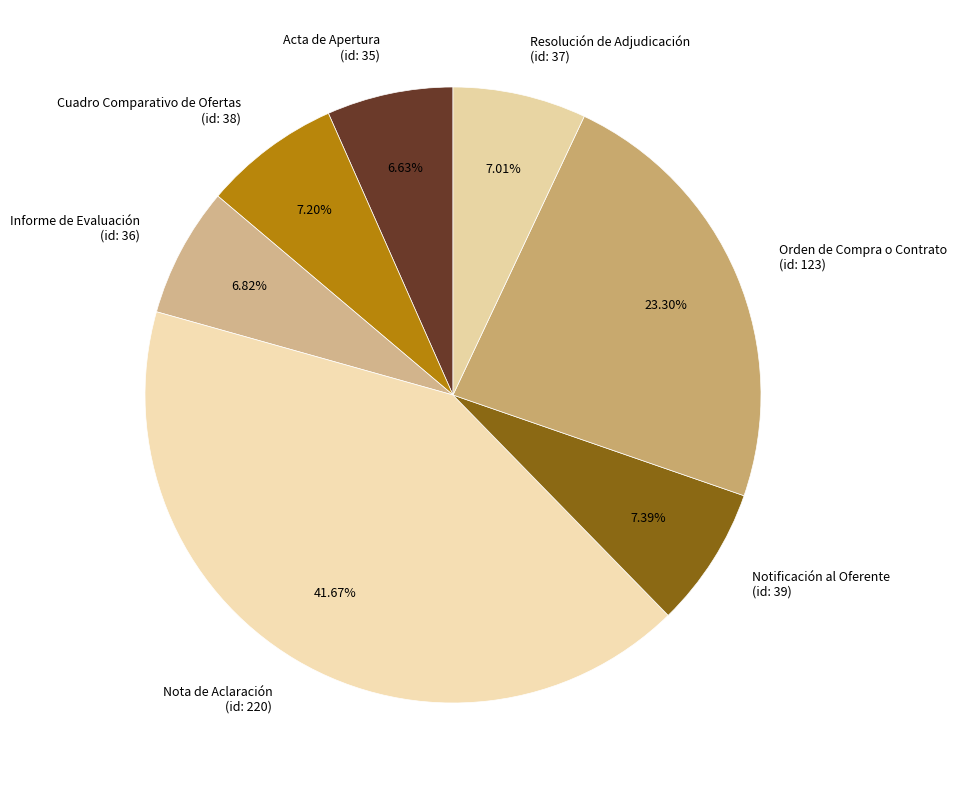

Combined, do Orden de Compra o Contrato (id: 123) and Informe de Evaluación (id: 36) account for over 50%?

No